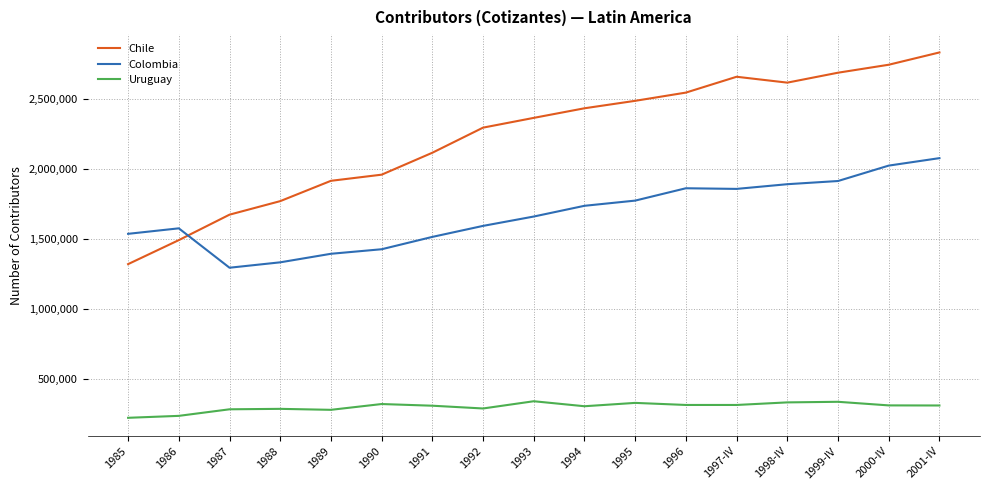

Between 1994 and 2001-IV, which series saw the biggest shift?

Chile